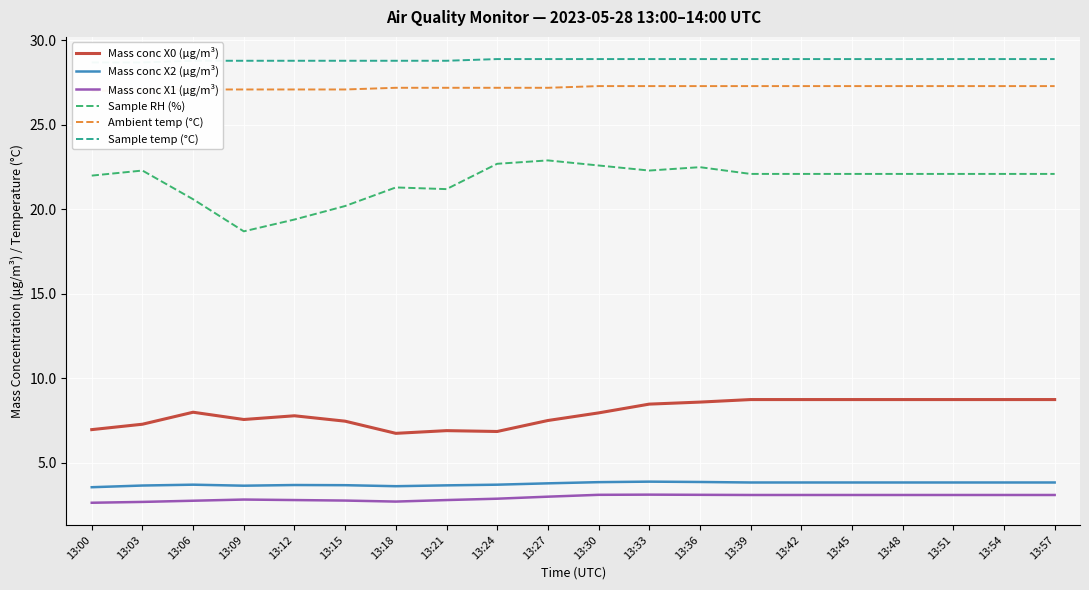

What is the highest value of the Mass conc X2 (μg/m³) series?

3.9